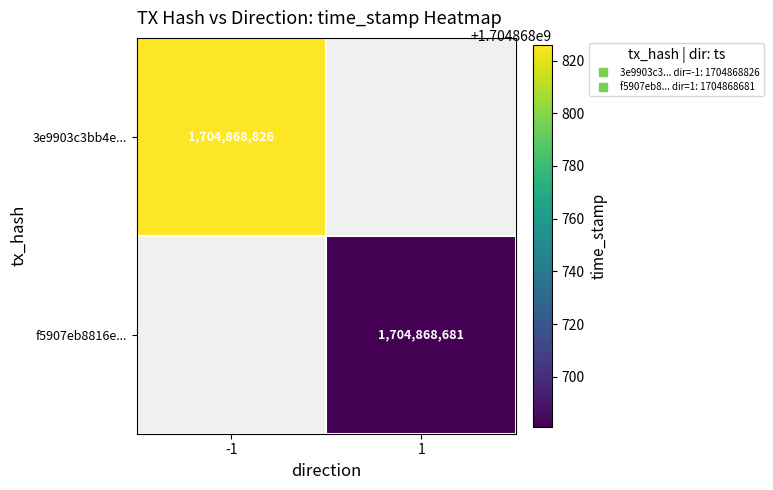

Rank the series by their maximum value, from highest to lowest.

3e9903c3bb4ecac8e20fd20b9fc7093ac10075d, f5907eb8816ec45dbd80c95142dbebaa469c481